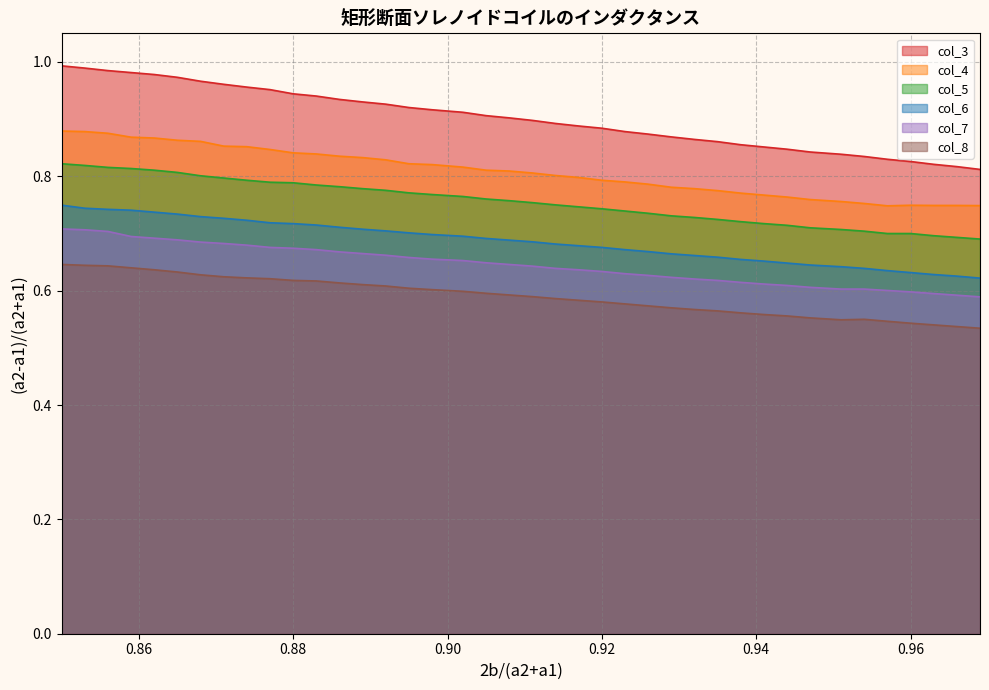

True or false: col_5 and col_6 cross at least once.

False